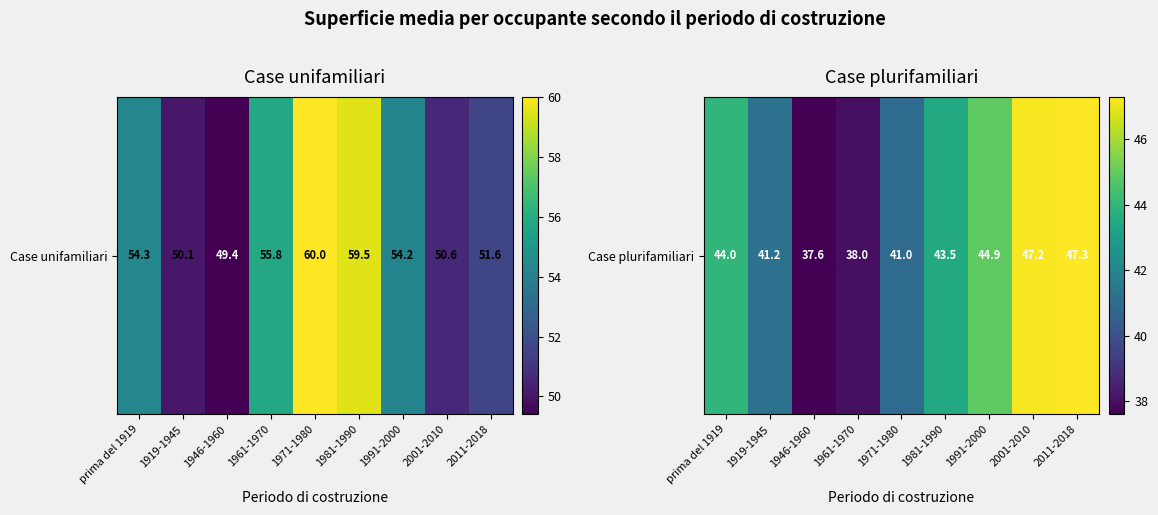

Is it true that the value at 1919-1945 is 41.2?

True